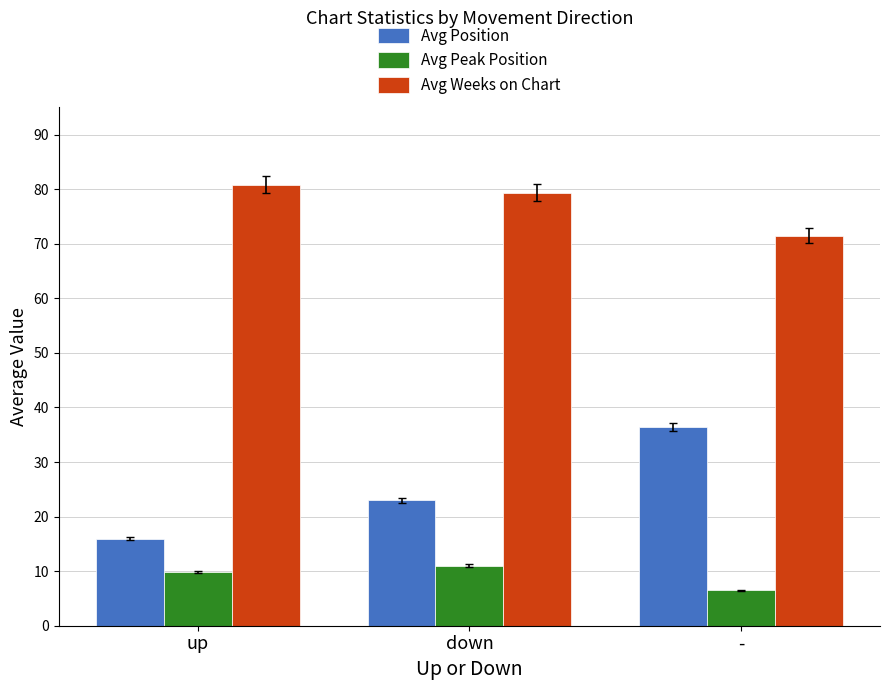

Which series has the widest spread of values?

Avg Position